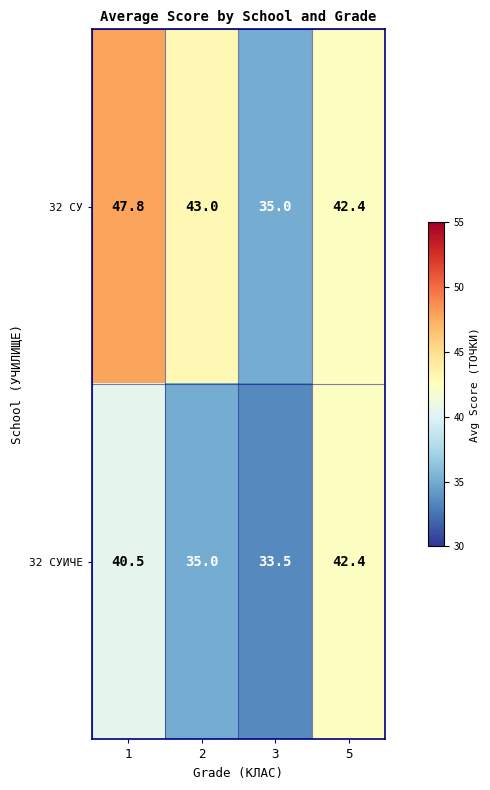

True or false: 32 СУИЧЕ has a value of 18.2 at 2.

False